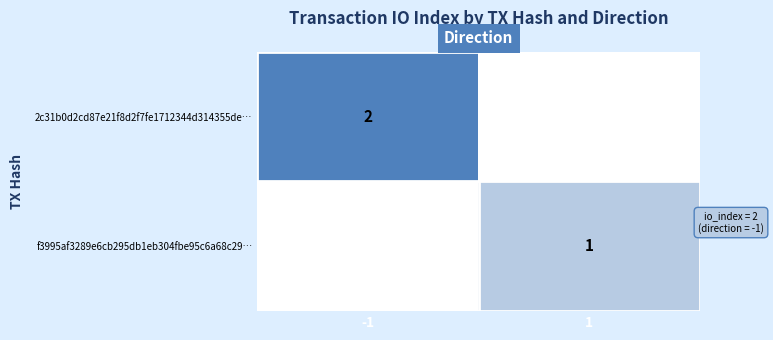

Which series has the widest spread of values?

2c31b0d2cd87e21f8d2f7fe1712344d314355de…